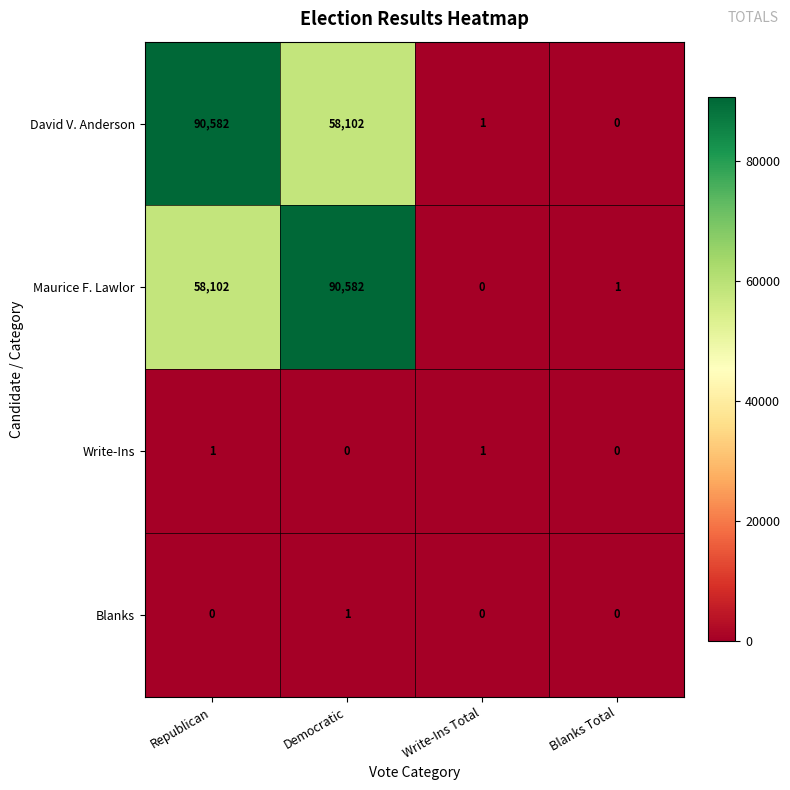

How many distinct data groups are displayed?

4